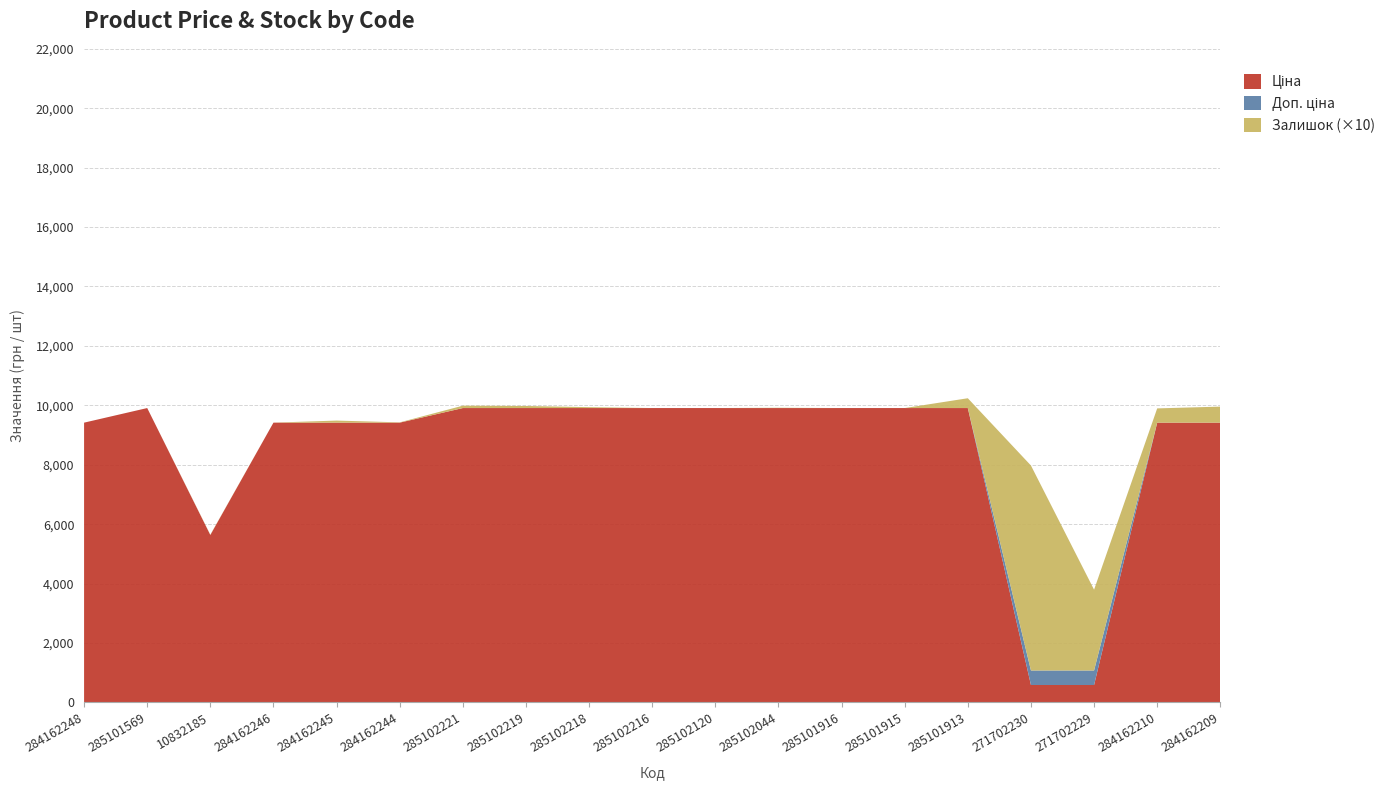

Reading left to right, what are all the values shown in this chart?

Ціна: 9416.9	9908.5	5636.0	9416.9	9416.9	9416.9	9908.5	9908.5	9908.5	9908.5	9908.5	9908.5	9908.5	9908.5	9908.5	586.0	586.0	9416.9	9416.9
Доп. ціна: 9416.9	9908.5	5636.0	9416.9	9416.9	9416.9	9908.5	9908.5	9908.5	9908.5	9908.5	9908.5	9908.5	9908.5	9908.5	1074.5	1074.5	9416.9	9416.9
Залишок: 0.0	0.0	1.0	0.0	7.0	1.0	8.0	7.0	3.0	0.0	0.0	1.0	0.0	0.0	33.0	690.0	272.0	48.0	54.0